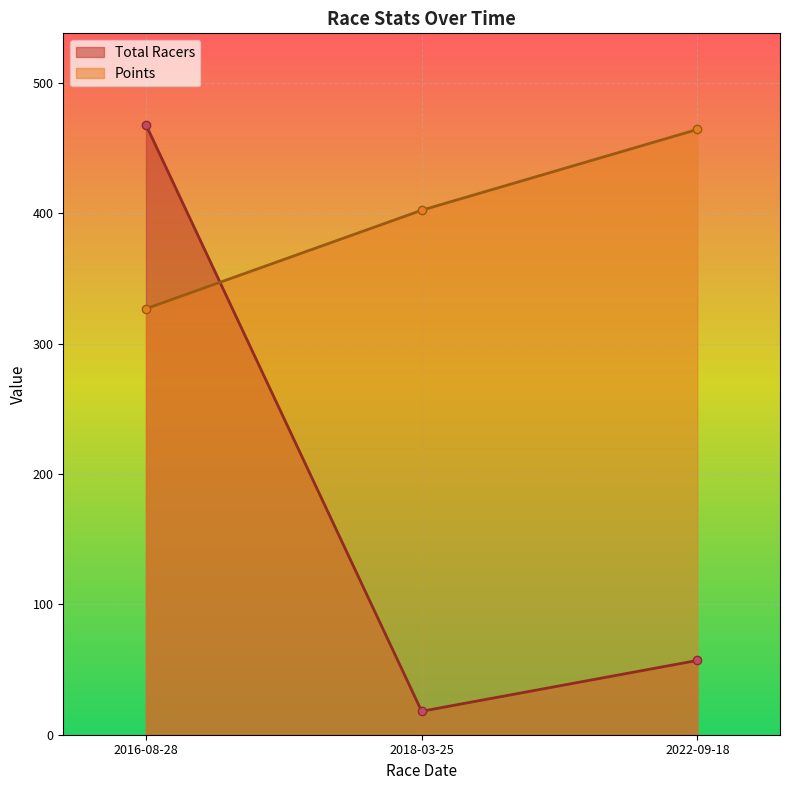

Is the value of Total Racers at 2018-03-25 greater than the value of Points at 2018-03-25?

No